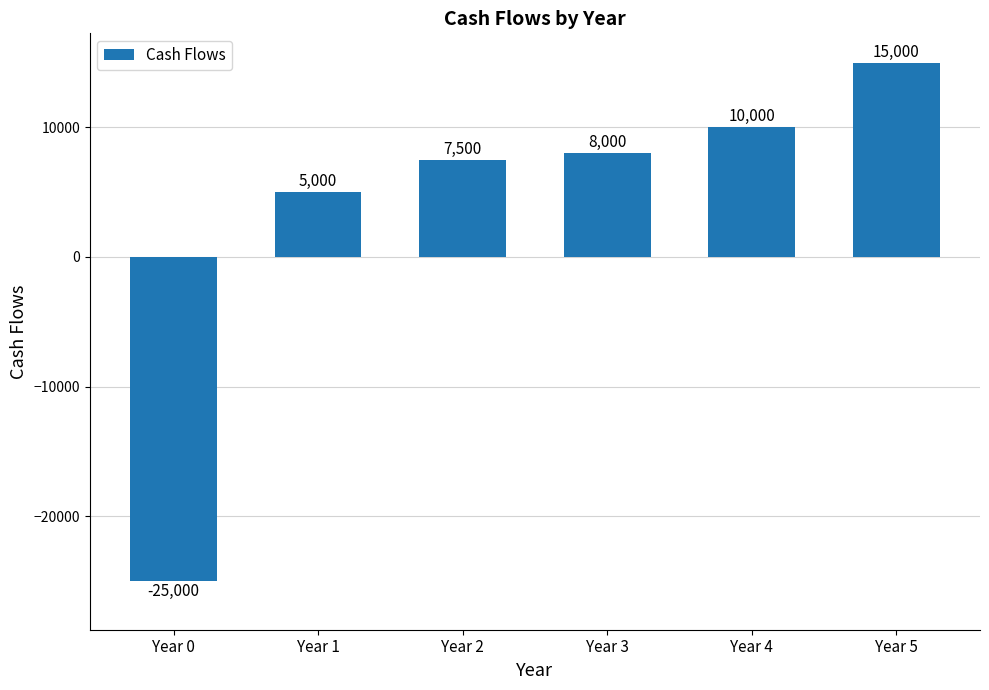

How many data points does each series have?

6